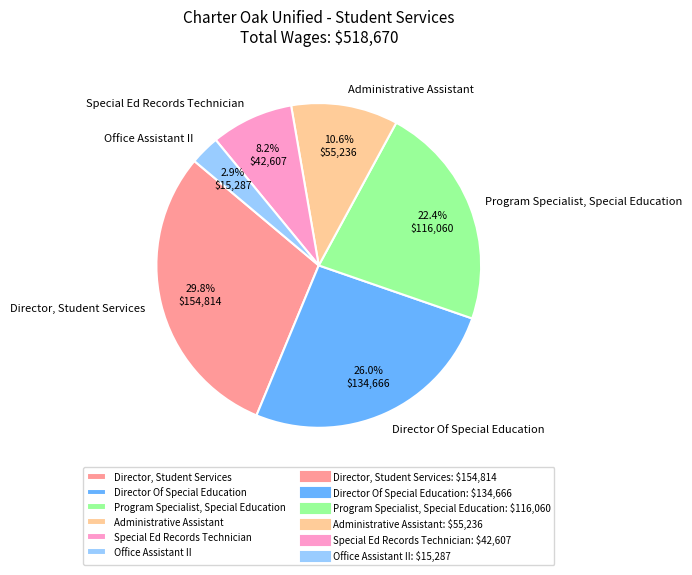

Rank the categories by value from lowest to highest.

Office Assistant II, Special Ed Records Technician, Administrative Assistant, Program Specialist, Special Education, Director Of Special Education, Director, Student Services